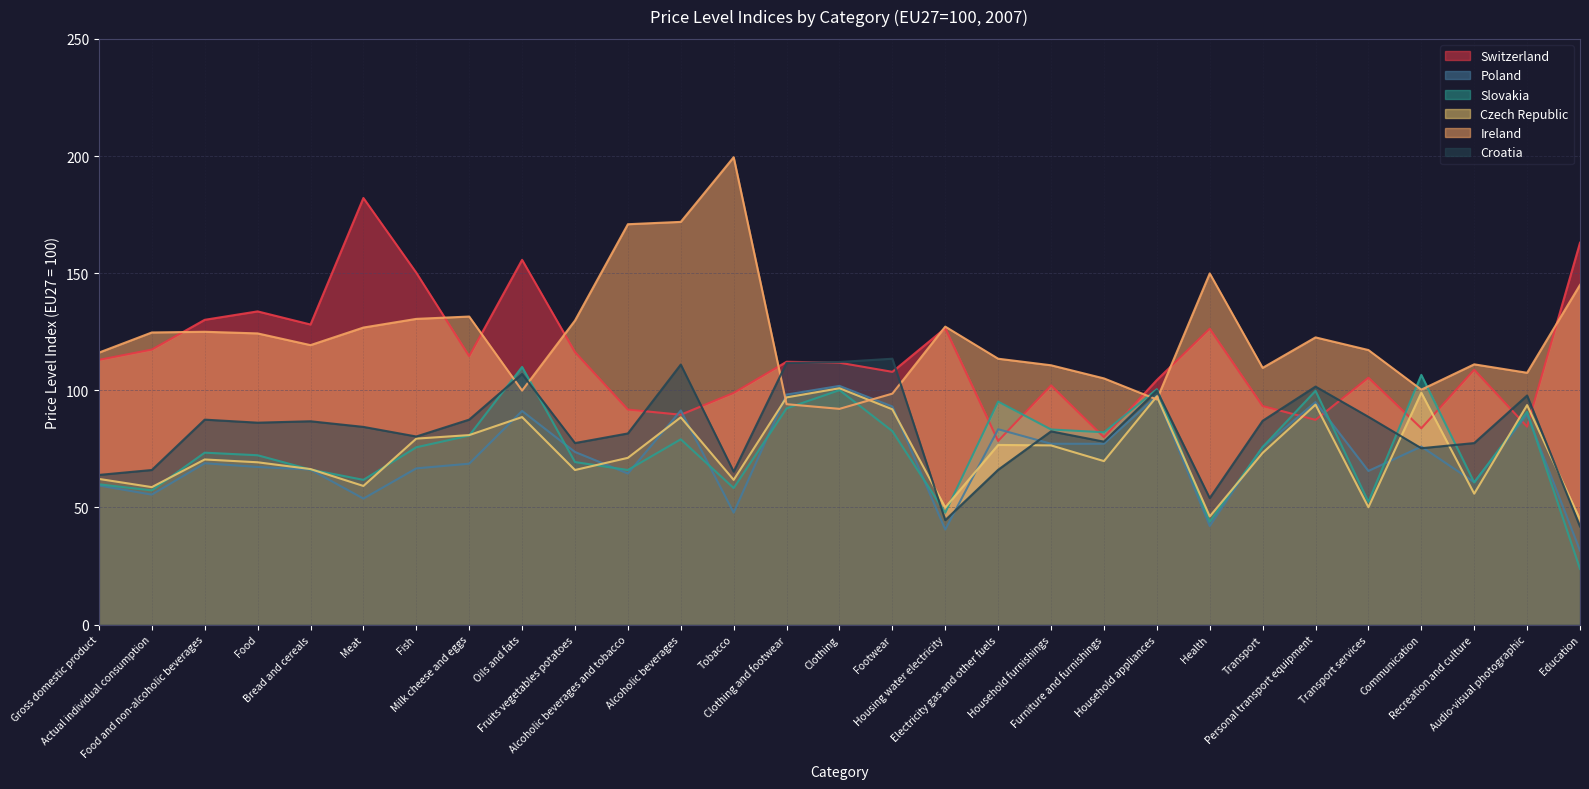

Which category has the lowest value in the Croatia series?

Education